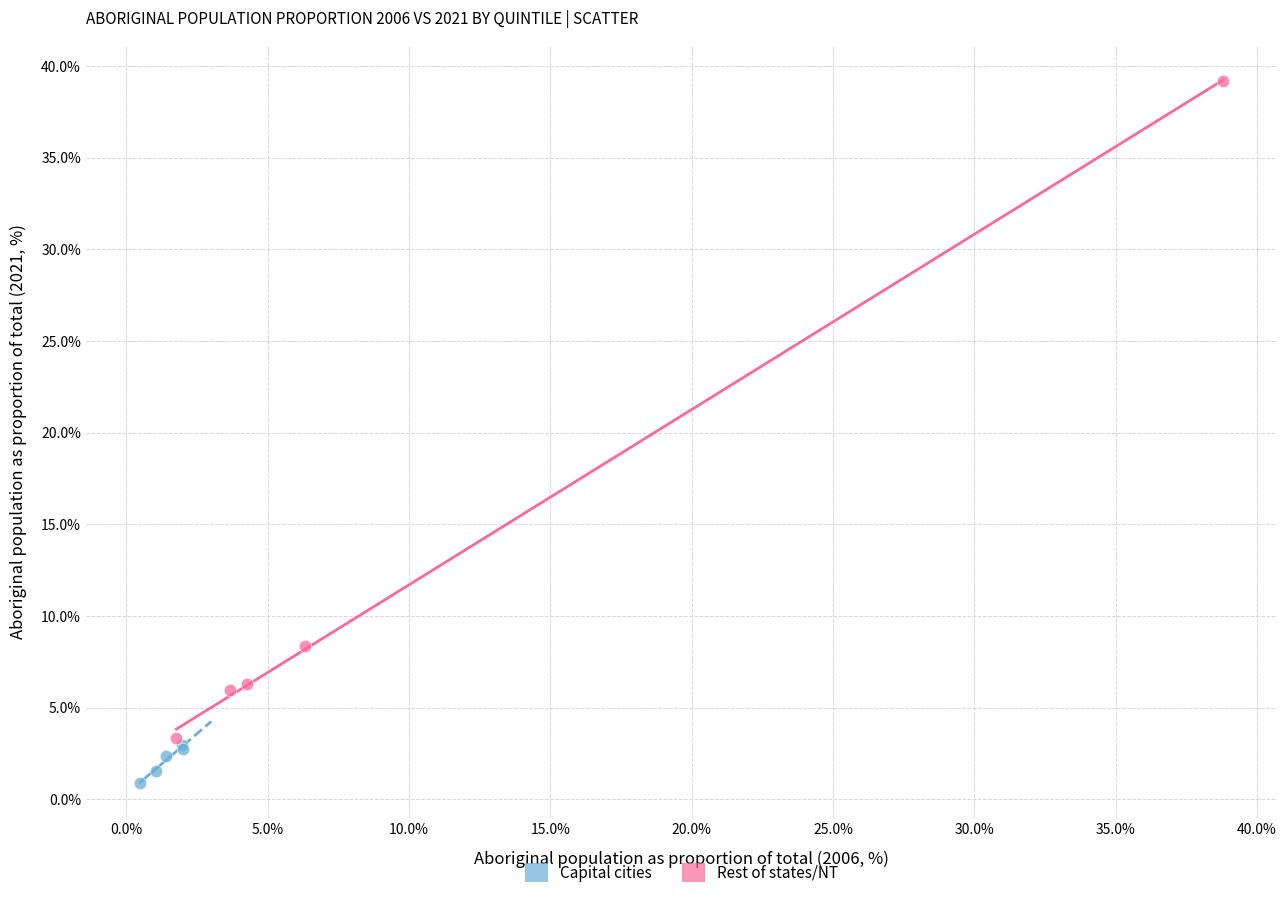

Which series contains the lowest Y value?

Capital cities